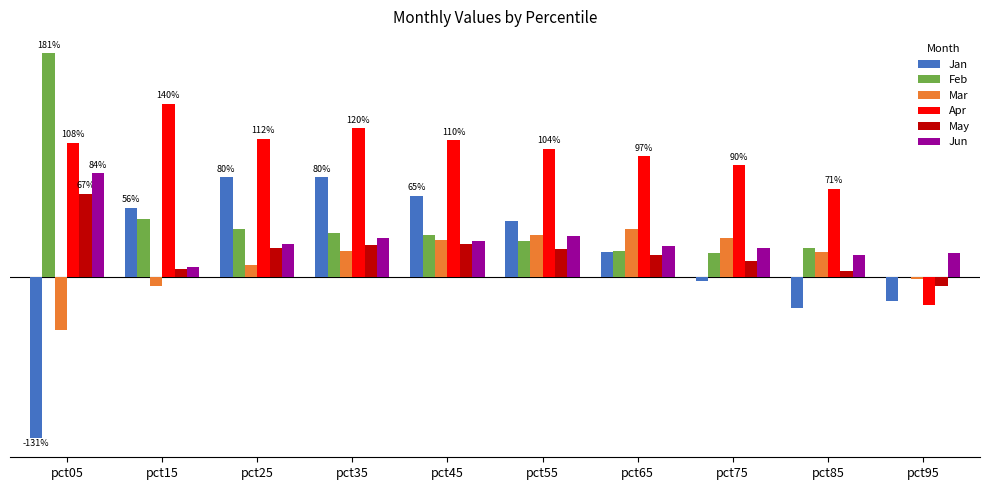

Reading left to right, what are all the values shown in this chart?

Jan: pct05=-1.3	pct15=0.6	pct25=0.8	pct35=0.8	pct45=0.7	pct55=0.4	pct65=0.2	pct75=-0.0	pct85=-0.3	pct95=-0.2
Feb: pct05=1.8	pct15=0.5	pct25=0.4	pct35=0.4	pct45=0.3	pct55=0.3	pct65=0.2	pct75=0.2	pct85=0.2	pct95=-0.0
Mar: pct05=-0.4	pct15=-0.1	pct25=0.1	pct35=0.2	pct45=0.3	pct55=0.3	pct65=0.4	pct75=0.3	pct85=0.2	pct95=-0.0
Apr: pct05=1.1	pct15=1.4	pct25=1.1	pct35=1.2	pct45=1.1	pct55=1.0	pct65=1.0	pct75=0.9	pct85=0.7	pct95=-0.2
May: pct05=0.7	pct15=0.1	pct25=0.2	pct35=0.3	pct45=0.3	pct55=0.2	pct65=0.2	pct75=0.1	pct85=0.0	pct95=-0.1
Jun: pct05=0.8	pct15=0.1	pct25=0.3	pct35=0.3	pct45=0.3	pct55=0.3	pct65=0.3	pct75=0.2	pct85=0.2	pct95=0.2